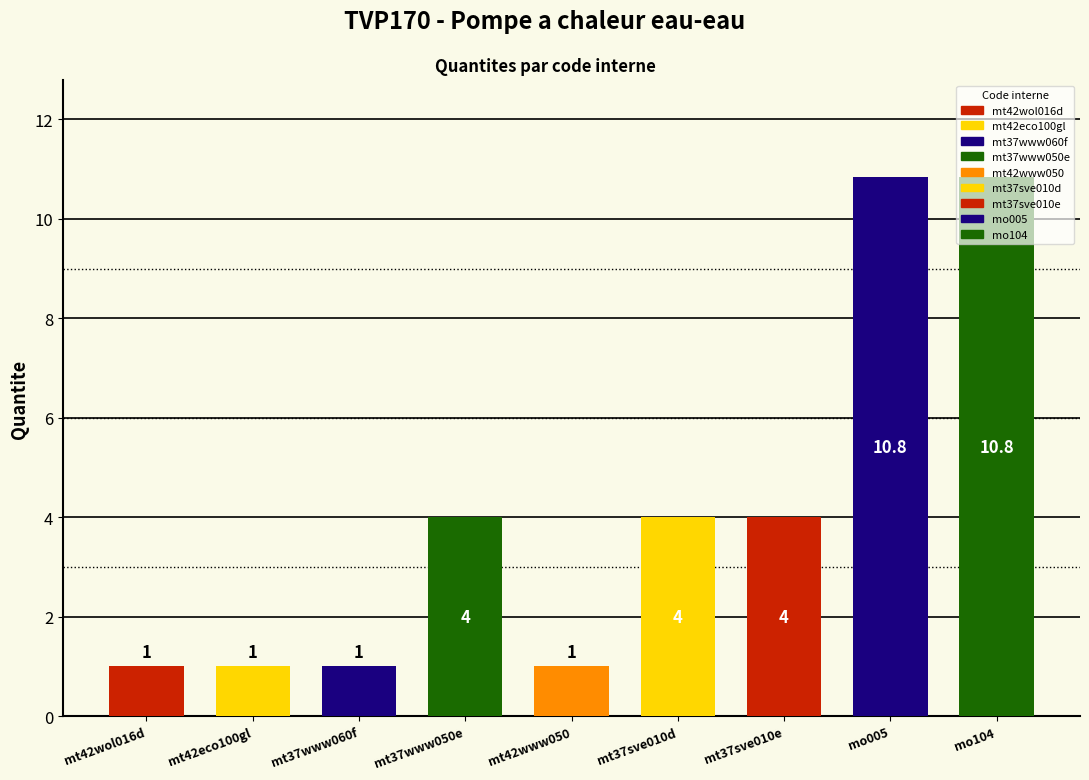

The value at mt37www060f is 1.7. True or false?

False